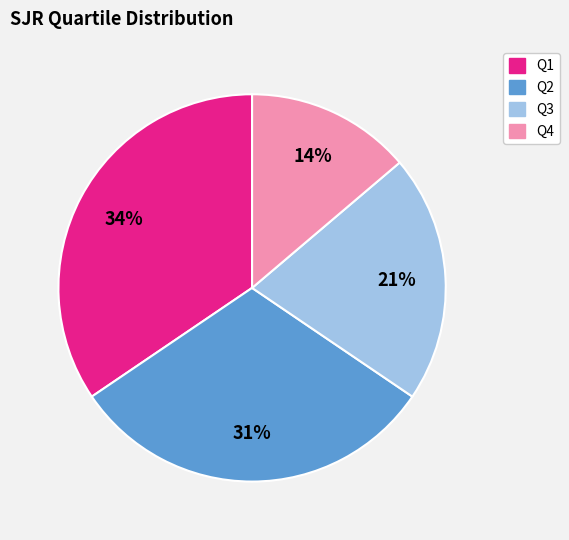

To the nearest percent, what is the difference between the Q4 and Q3 slice percentages?

7%